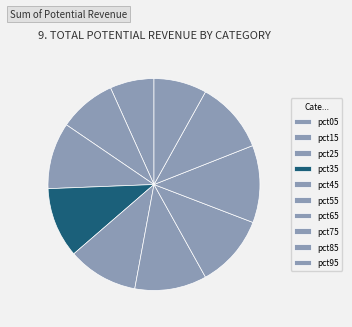

To the nearest percent, what percentage of the pie is pct55?

11%